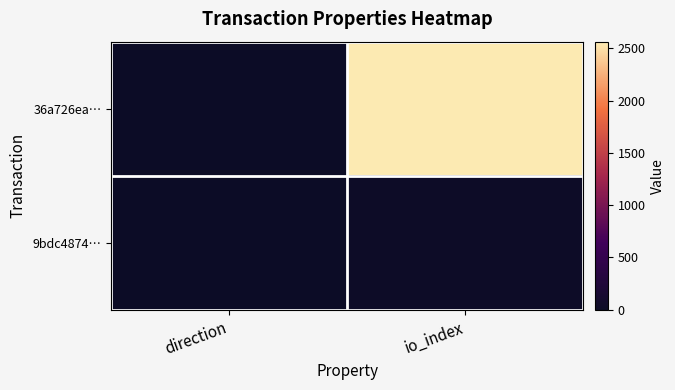

Count the number of categories in the chart.

2